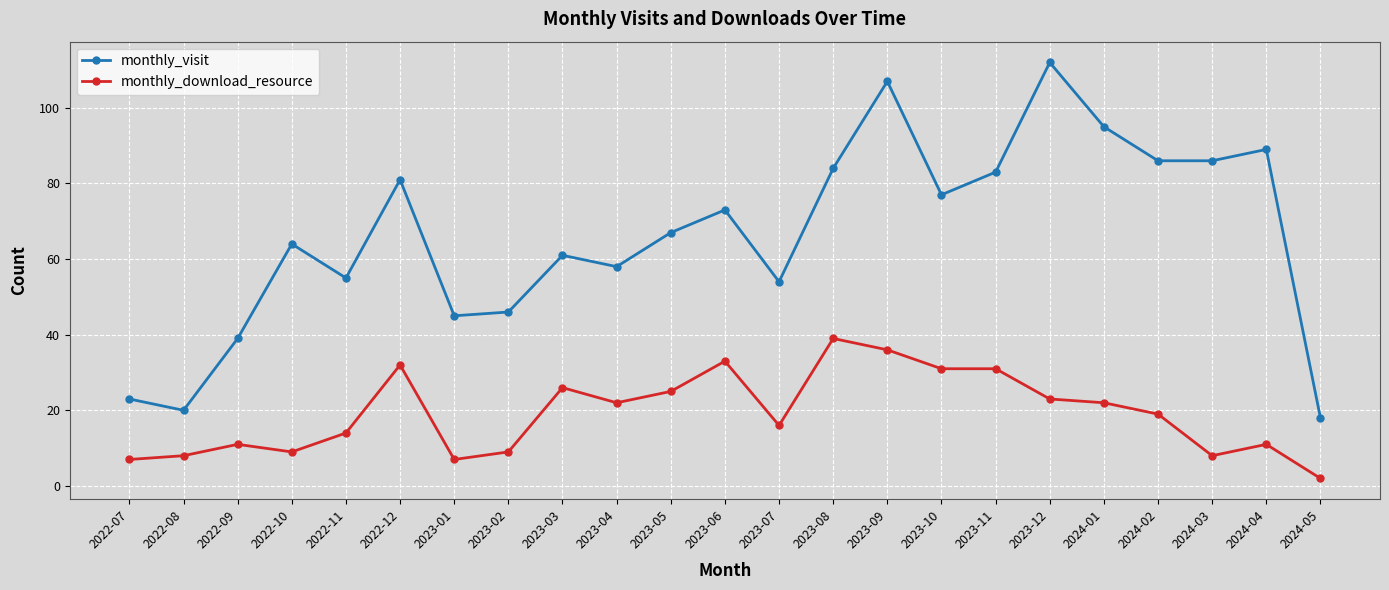

What is the label of the 16th point from the right?

2023-02